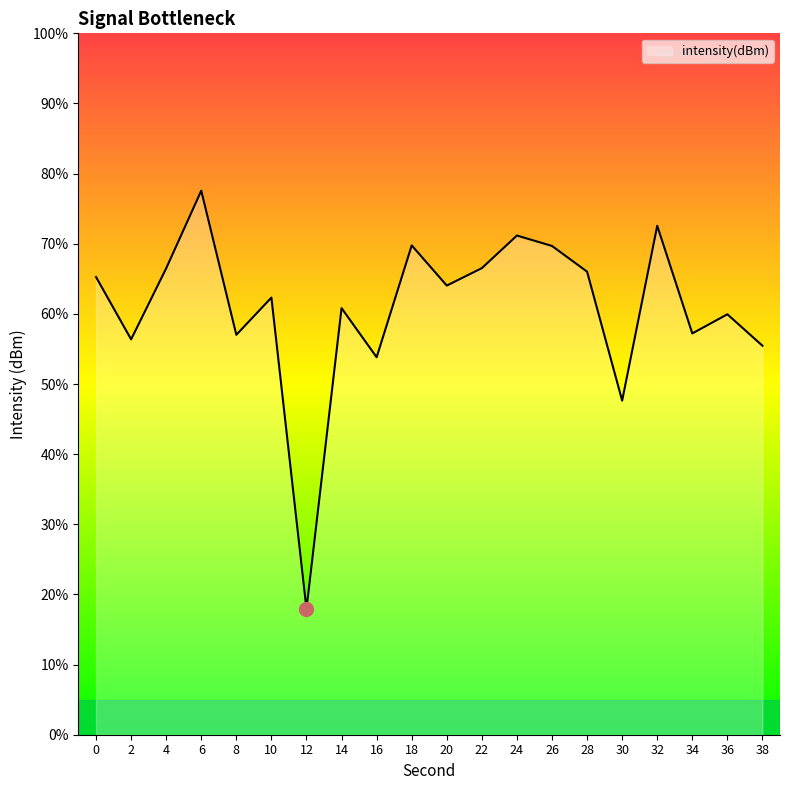

Rank the categories by value from lowest to highest.

12, 30, 16, 38, 2, 8, 34, 36, 14, 10, 20, 0, 28, 4, 22, 26, 18, 24, 32, 6